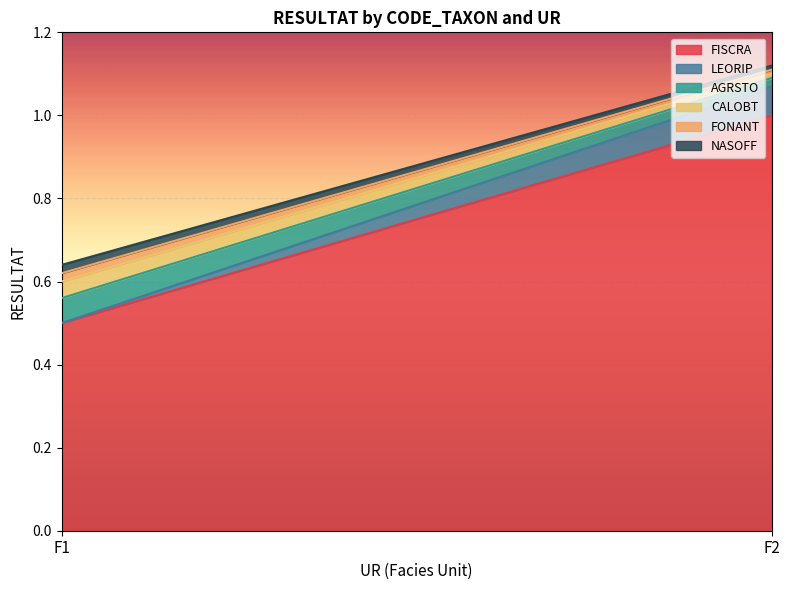

How many series are shown in this chart?

6